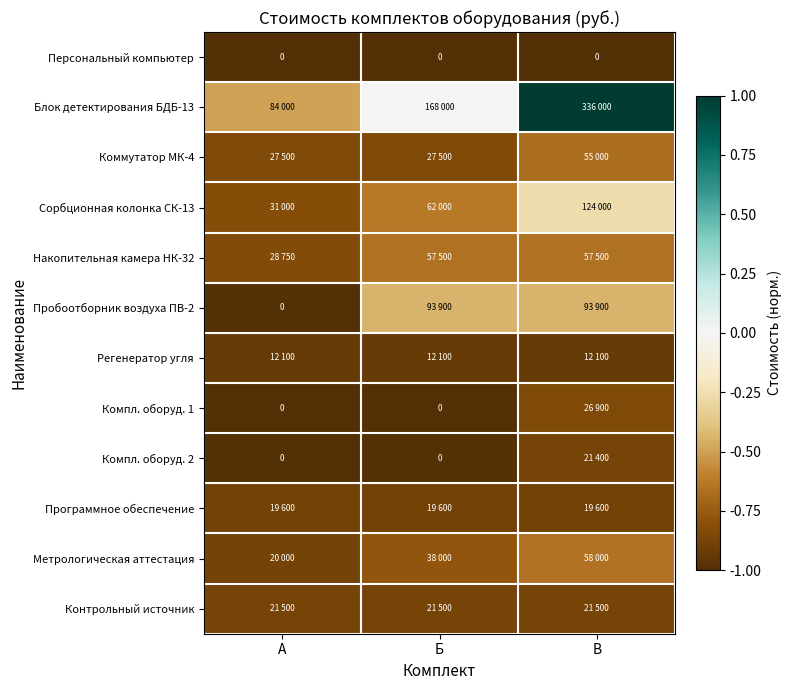

Which category has the lowest value across all series?

А